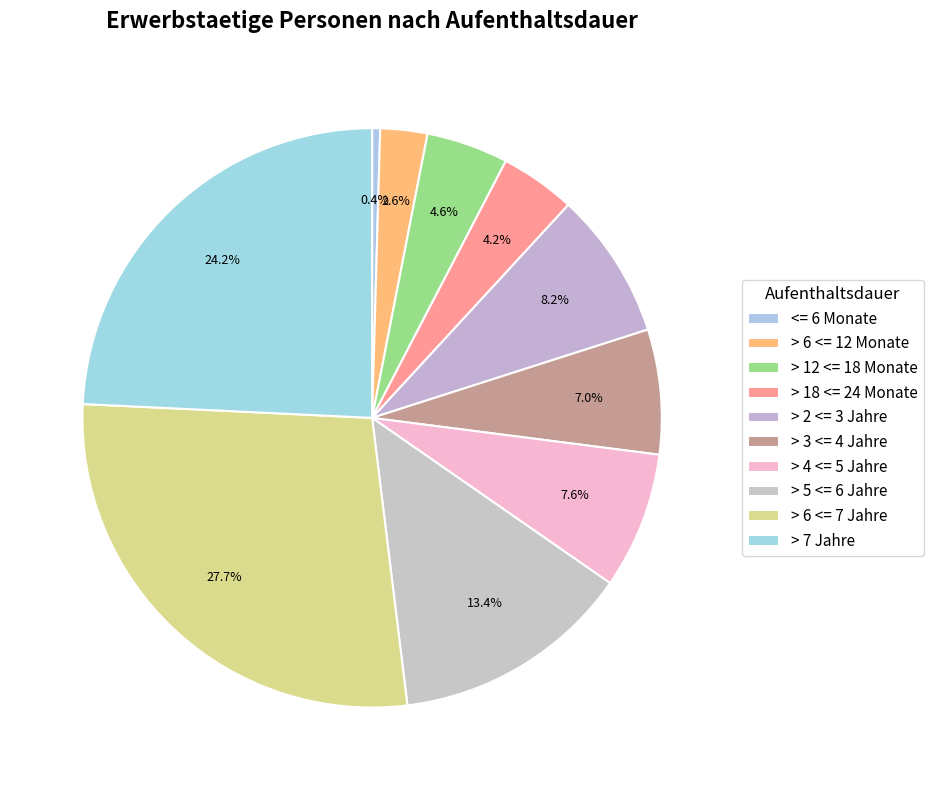

What is the smallest slice in the pie chart?

<= 6 Monate